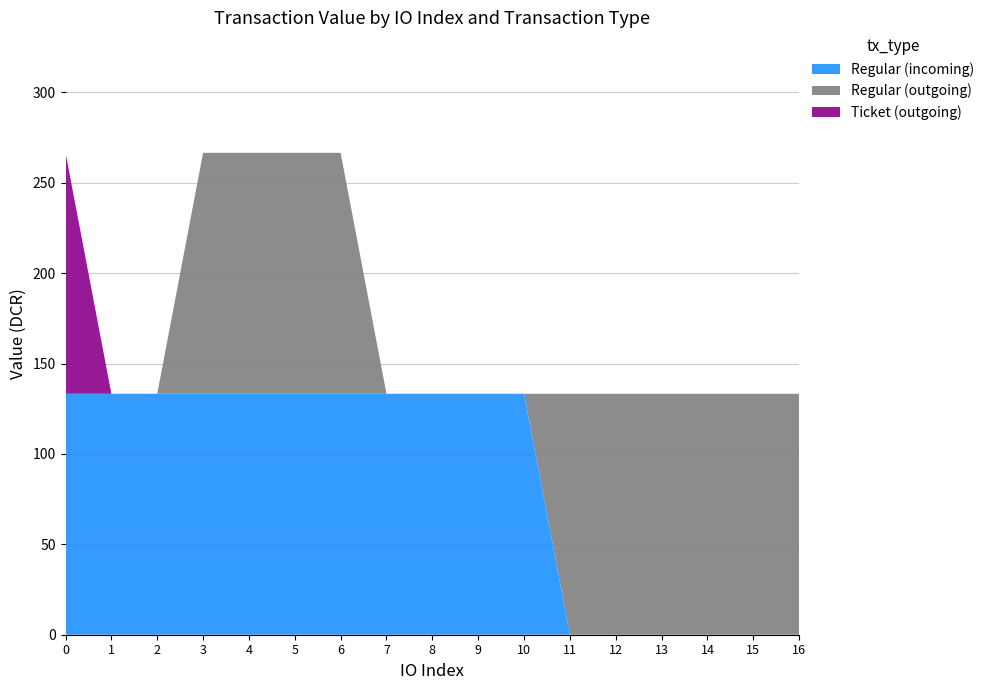

The value of Regular (incoming) at 14 is -61.2. True or false?

False